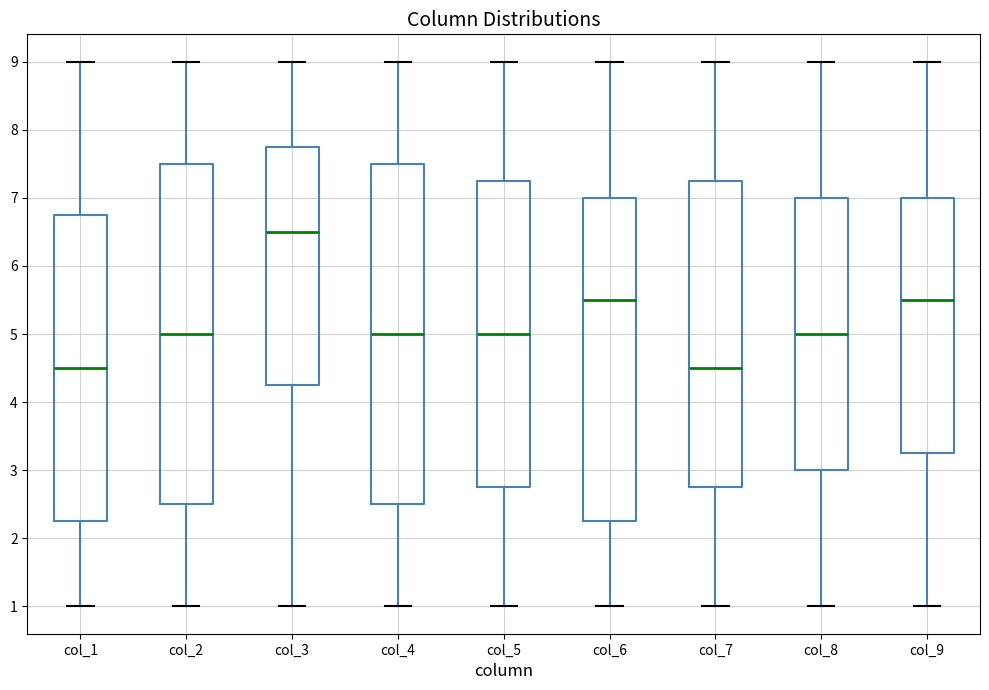

Where does the upper whisker of the box for col_7 end on the y-axis? The values are not printed on the chart, so give them approximately, as read against the axis.

9.0